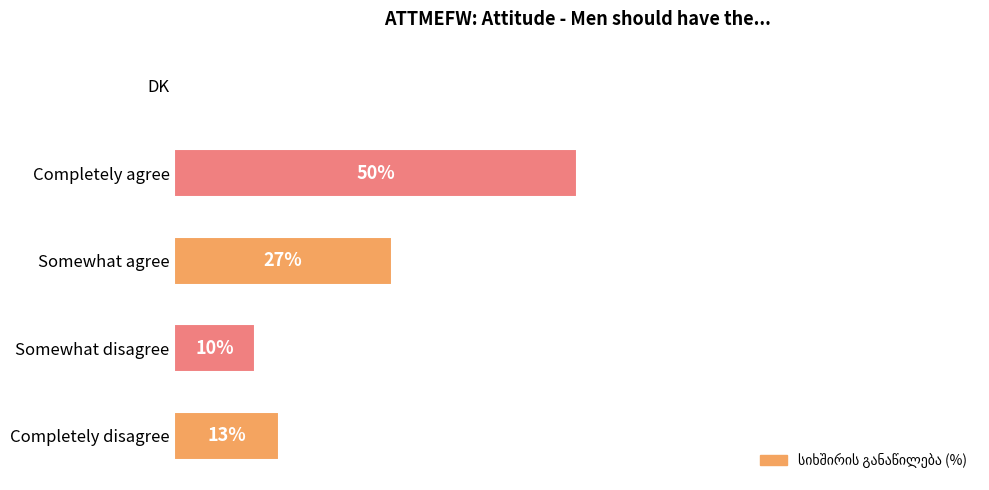

Are the bars grouped side by side (vs. stacked)?

No